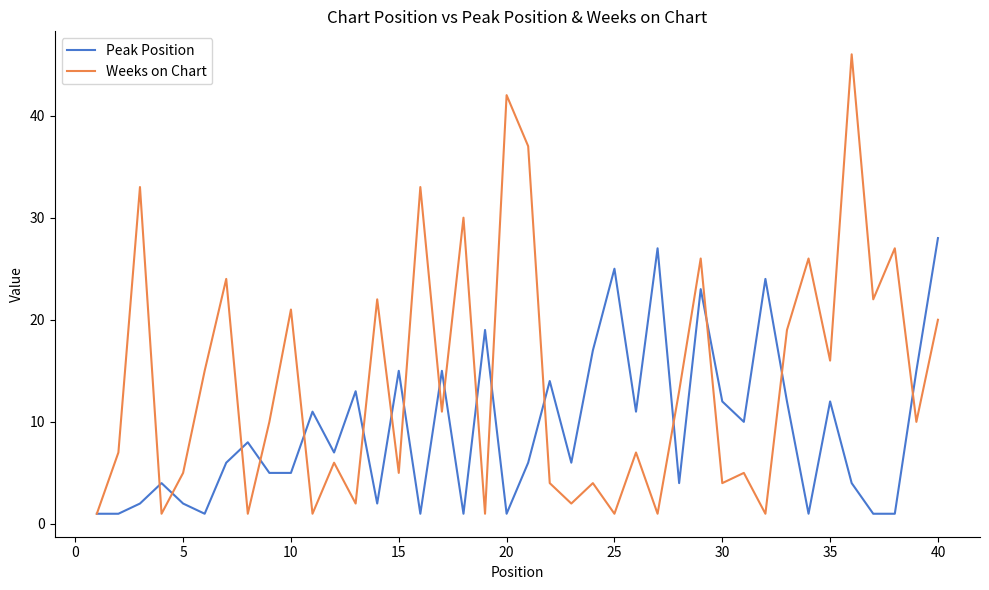

Count the number of categories in the chart.

40